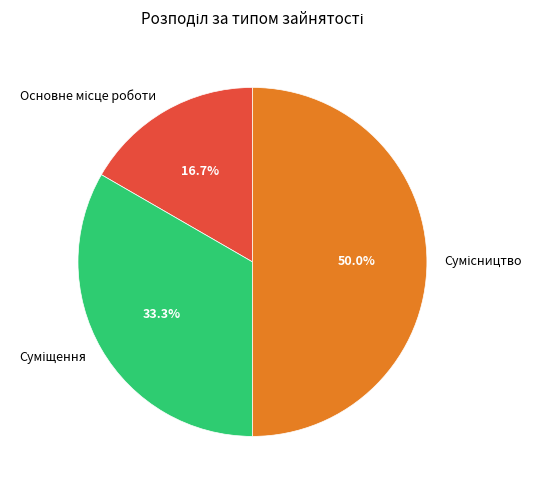

How many slices are in this pie chart?

3